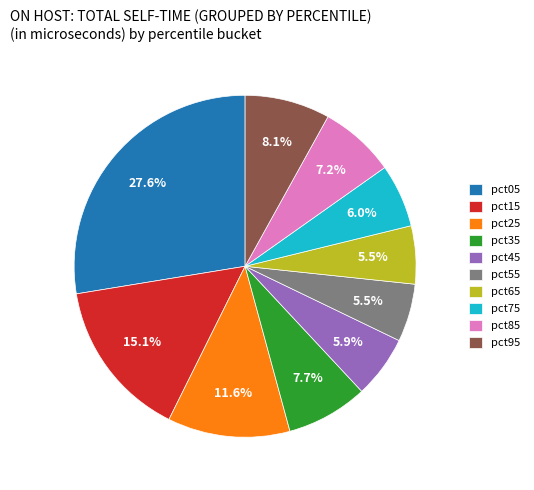

Which slice is the largest?

pct05